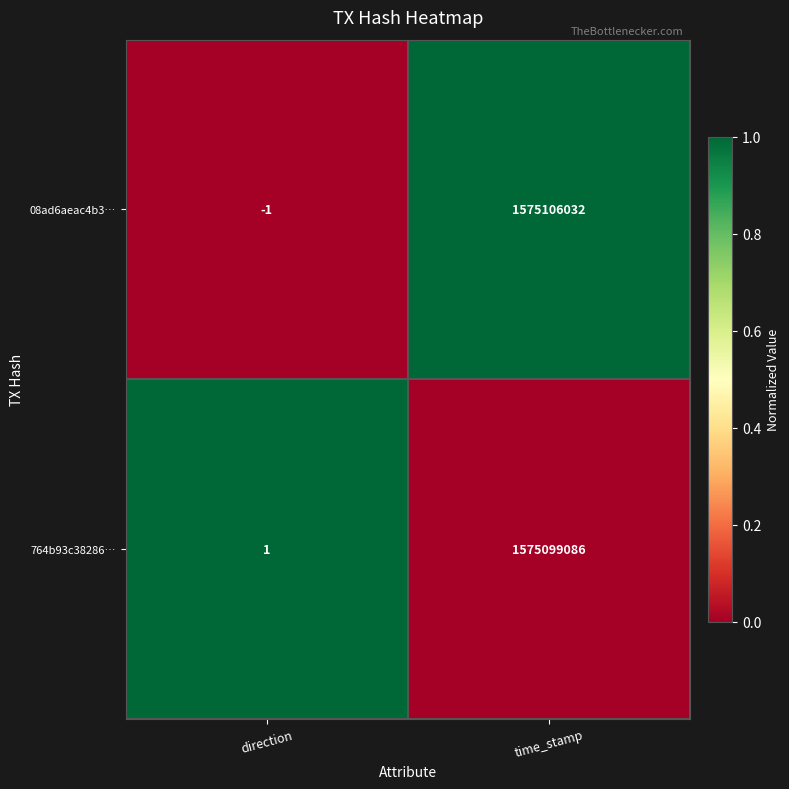

Which series has the largest total across all categories?

08ad6aeac4b3…